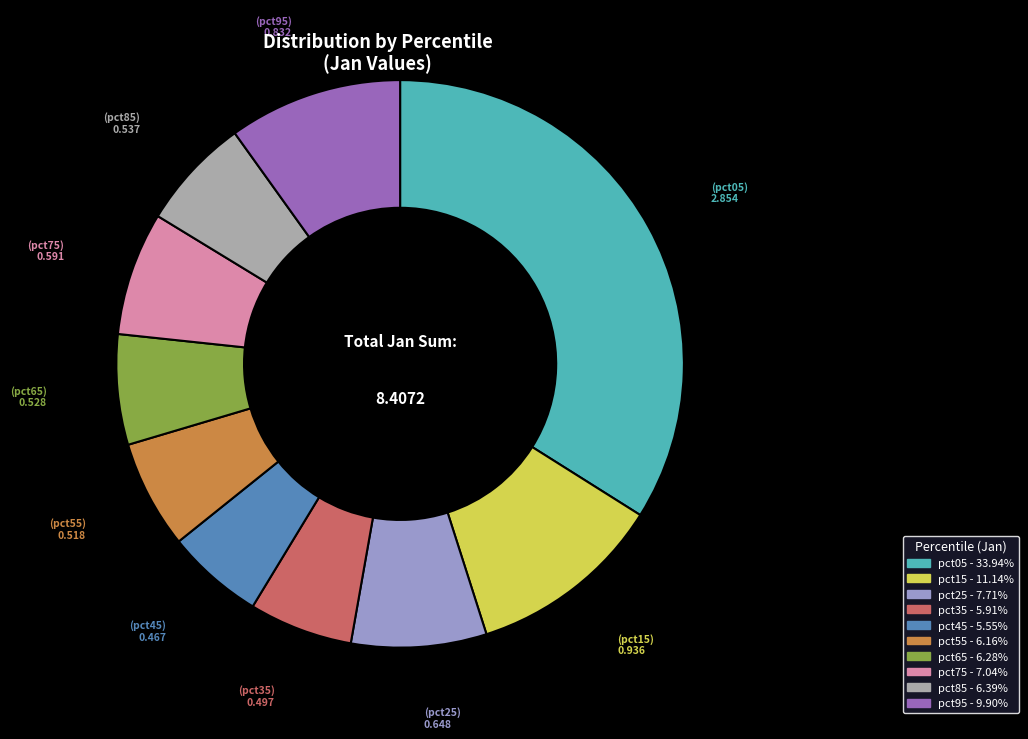

Is the sum of pct65 and pct15 greater than half?

No